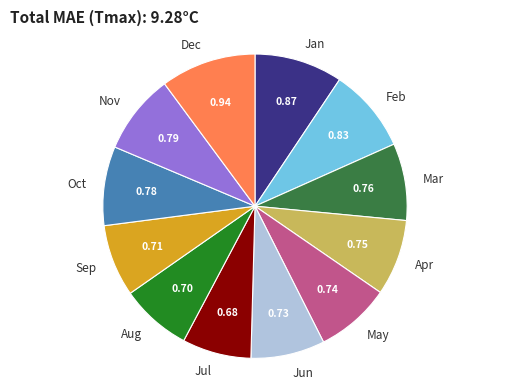

Combined, do Oct and Mar account for over 50%?

No